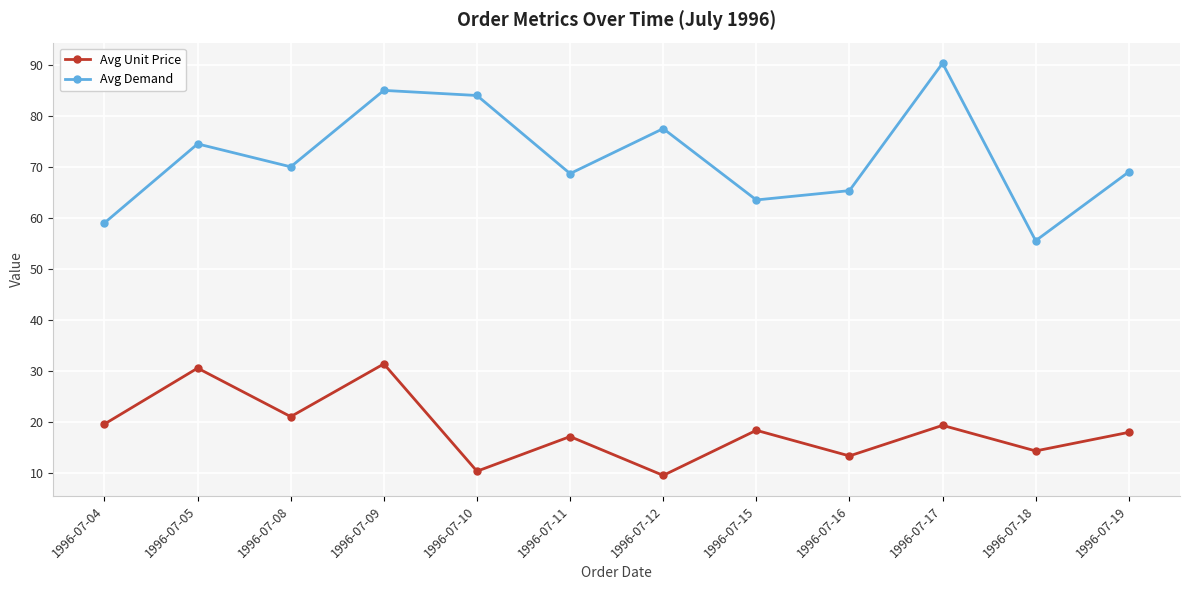

Which category has the lowest value in the Avg Unit Price series?

1996-07-12